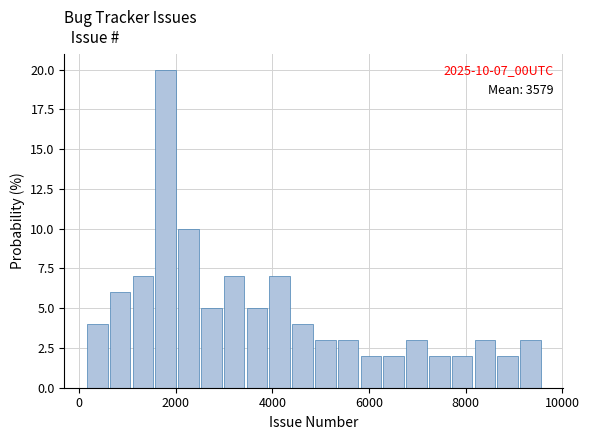

Read against the x-axis, roughly where is the centre of the tallest bar?

1800